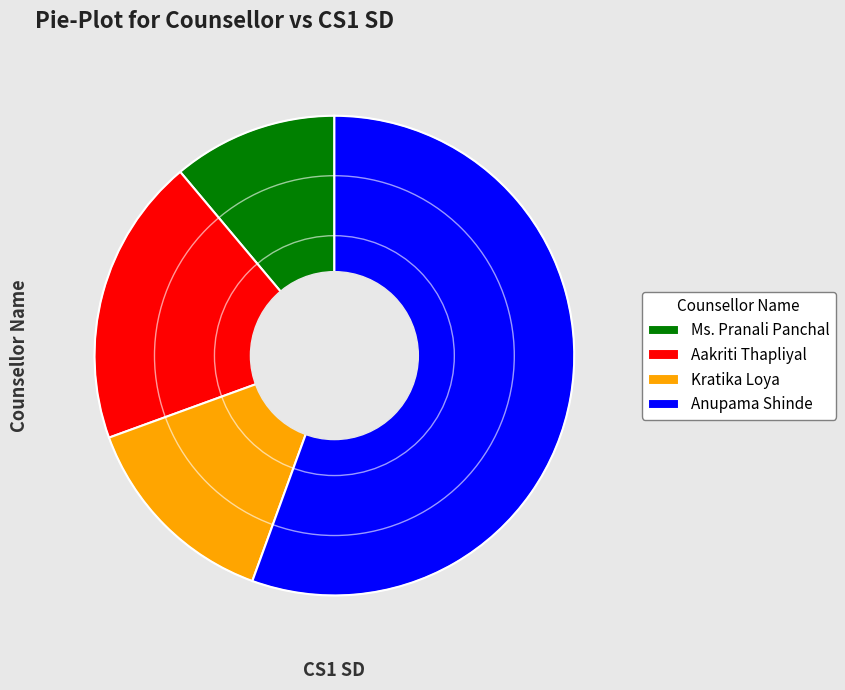

Which slice is the smallest?

Ms. Pranali Panchal